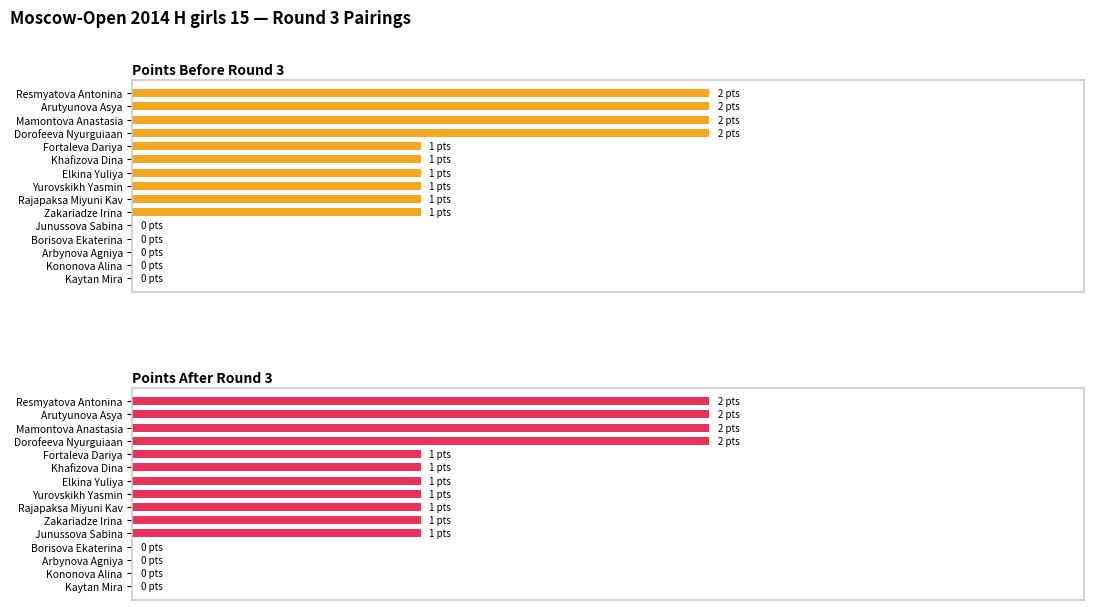

List the series in order of their peak value, highest first.

Points Before Round 3, Points After Round 3